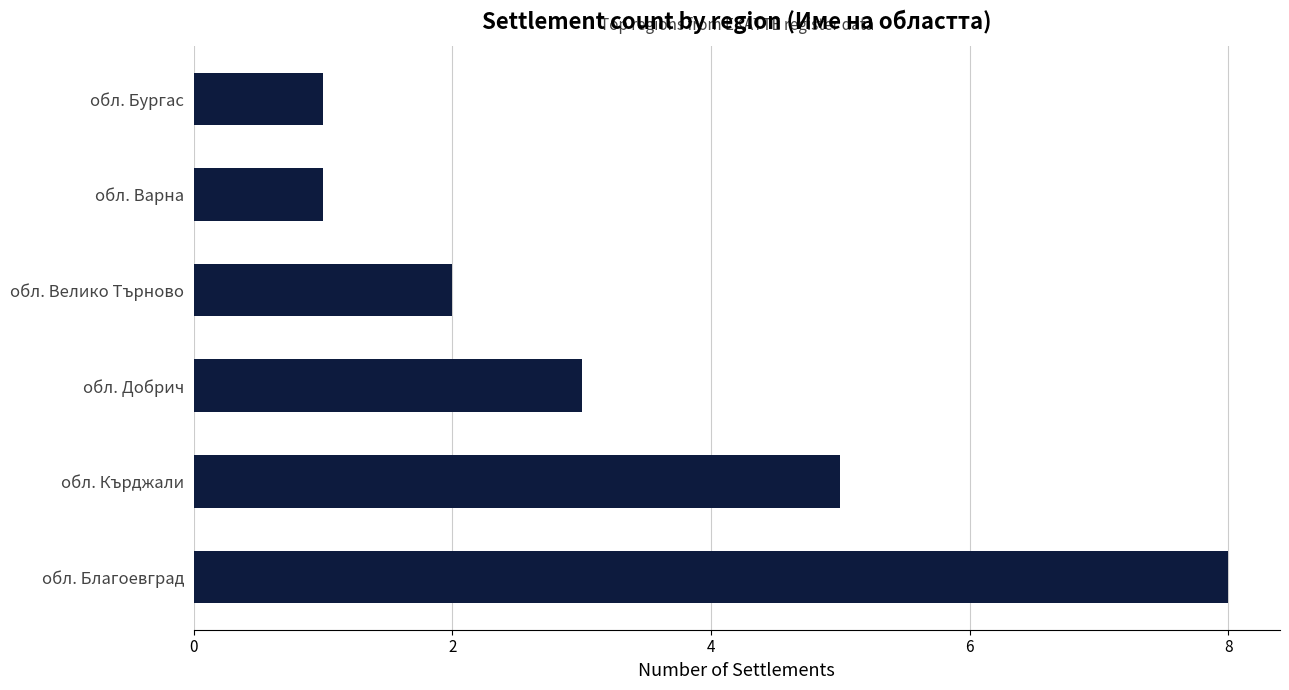

True or false: the data shows 3 at обл. Велико Търново.

False